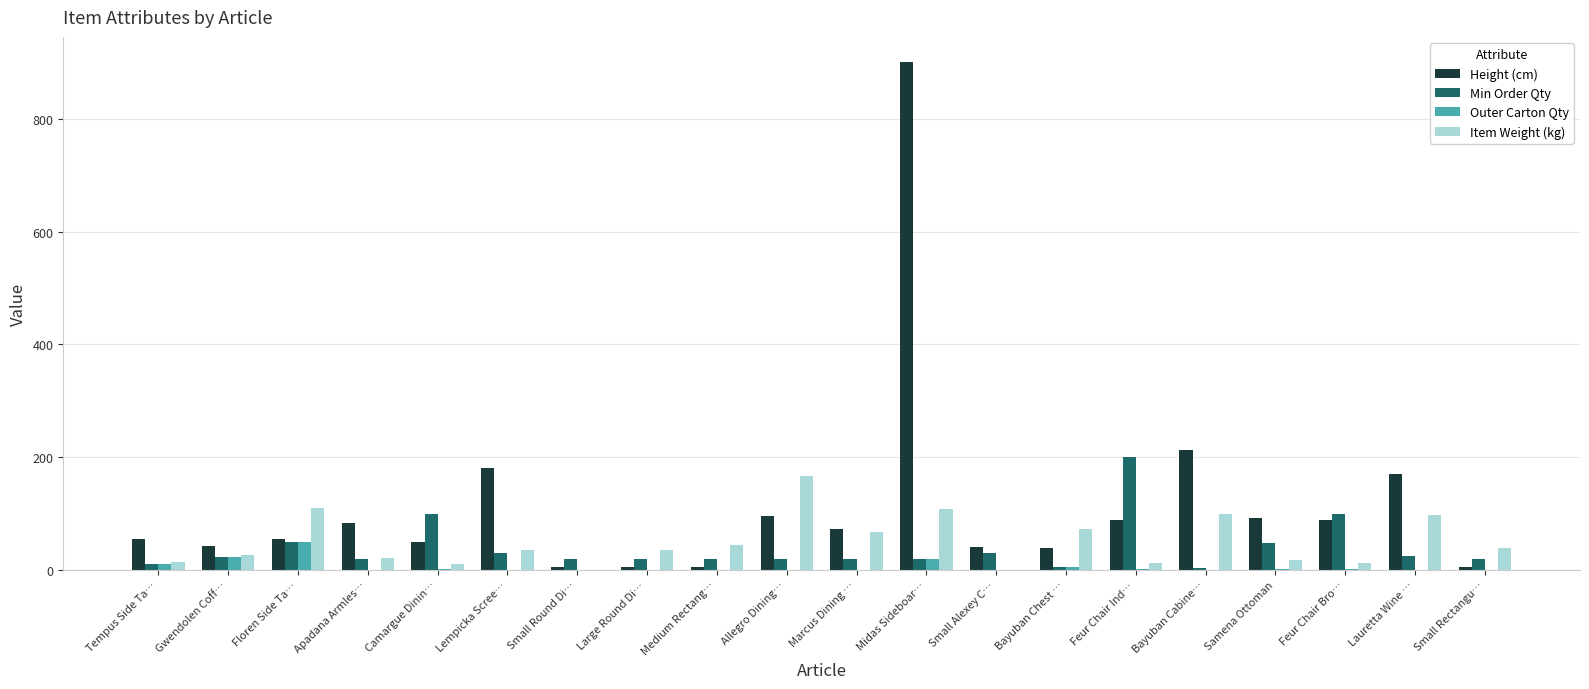

Which series has the largest total across all categories?

Height (cm)